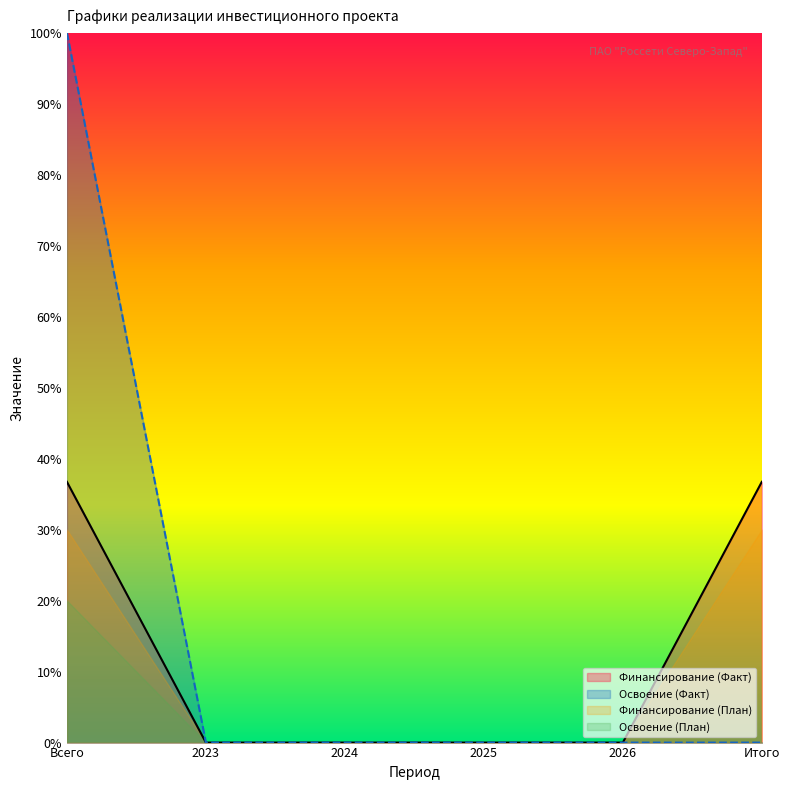

Is the value of Финансирование (План) at 2025 greater than the value of Освоение (План) at 2025?

No